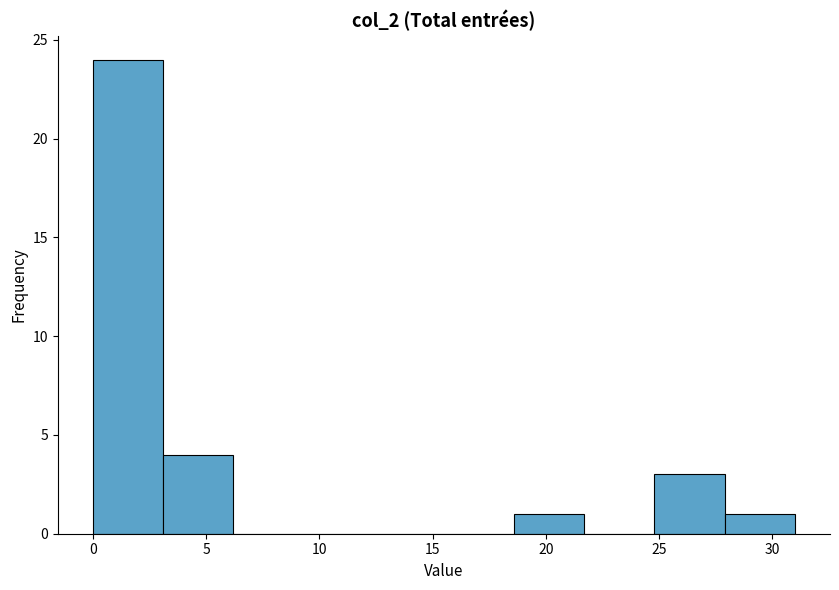

What is the height of the bar covering 18.6 to 21.7 on the x-axis? Neither the bar edges nor the heights are printed on the chart, so give them approximately, as read against the axes.

1